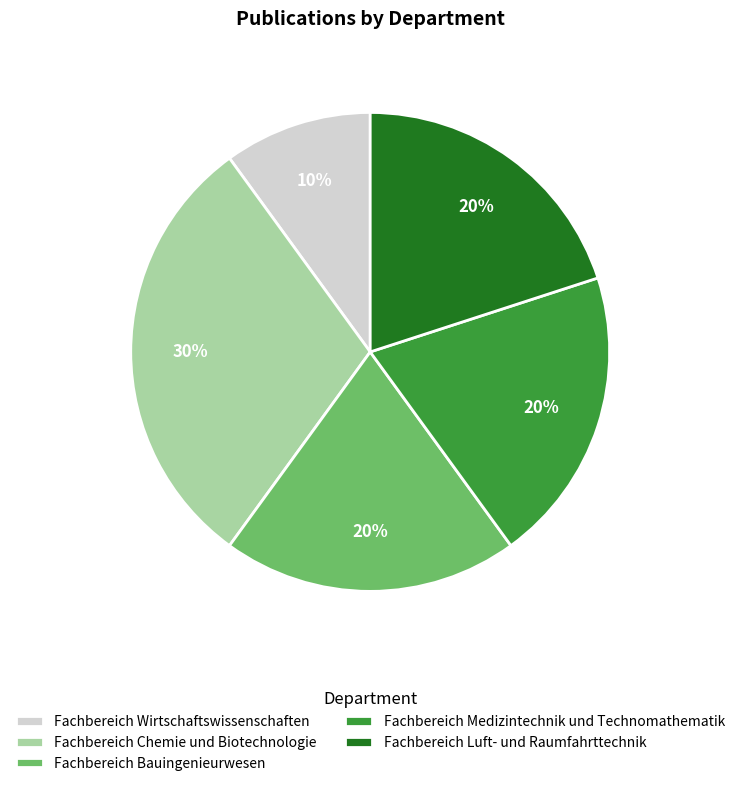

To the nearest percent, what percentage of the pie is Fachbereich Wirtschaftswissenschaften?

10%